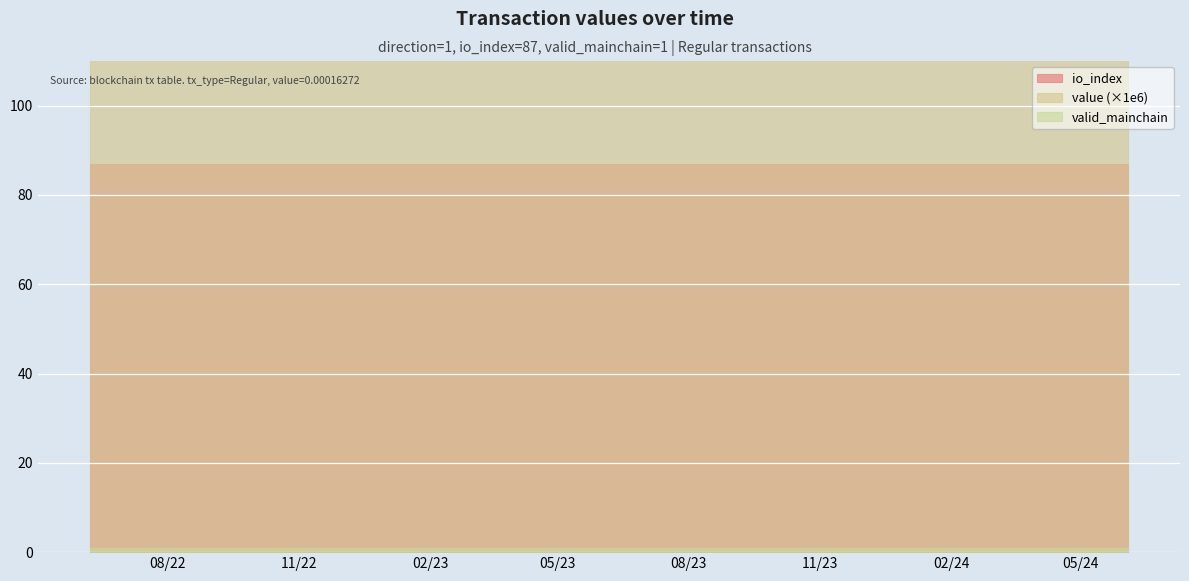

Which series has the largest total across all categories?

io_index